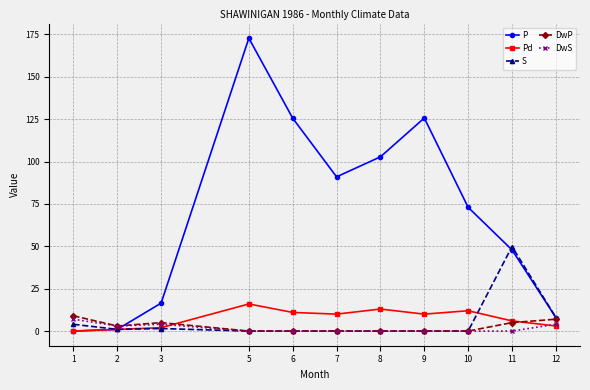

Which category has the highest value across all series?

5